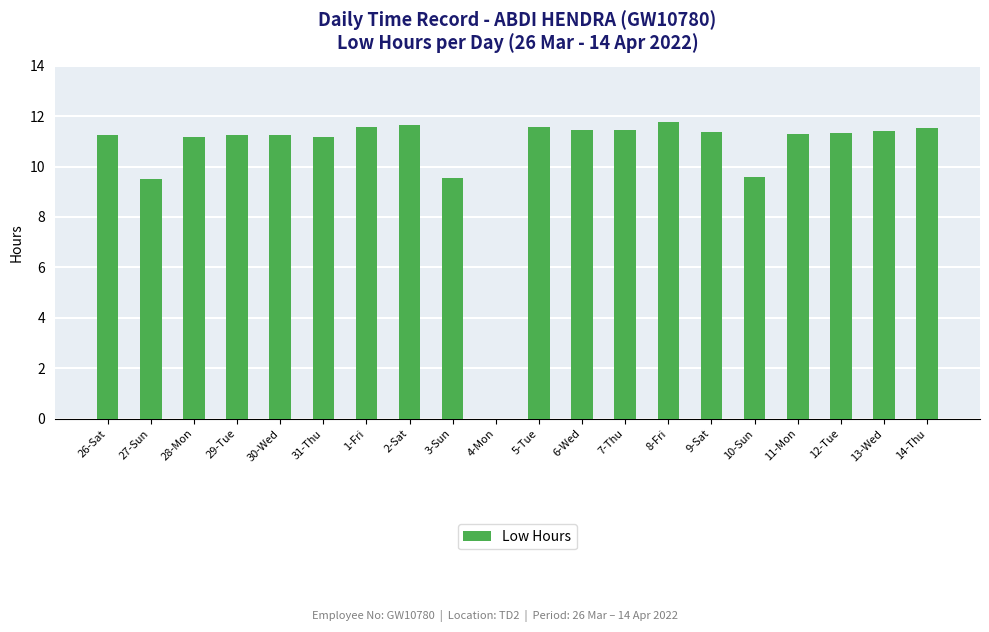

What is the sum of the values at 14-Thu and 11-Mon?

22.9